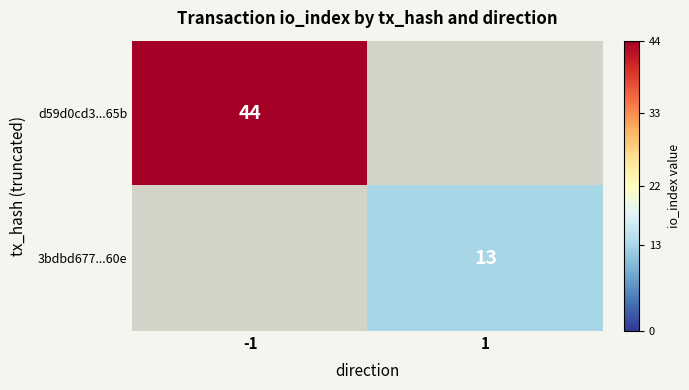

Which has a higher value, 1 or -1?

-1